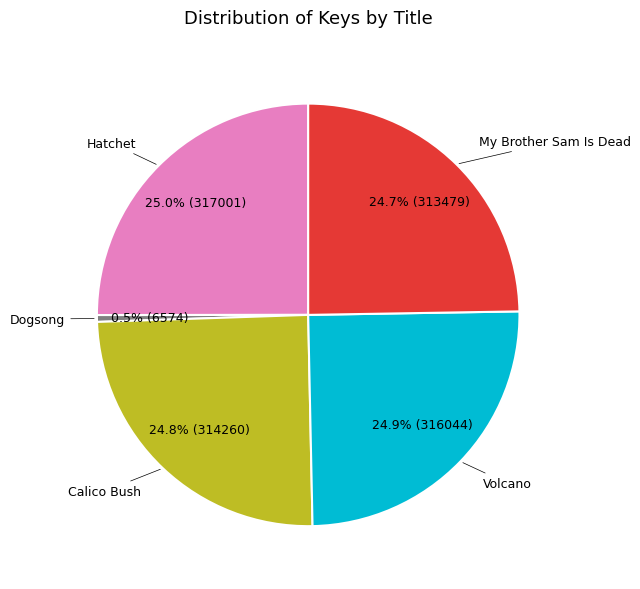

Is there a majority slice in this chart?

No